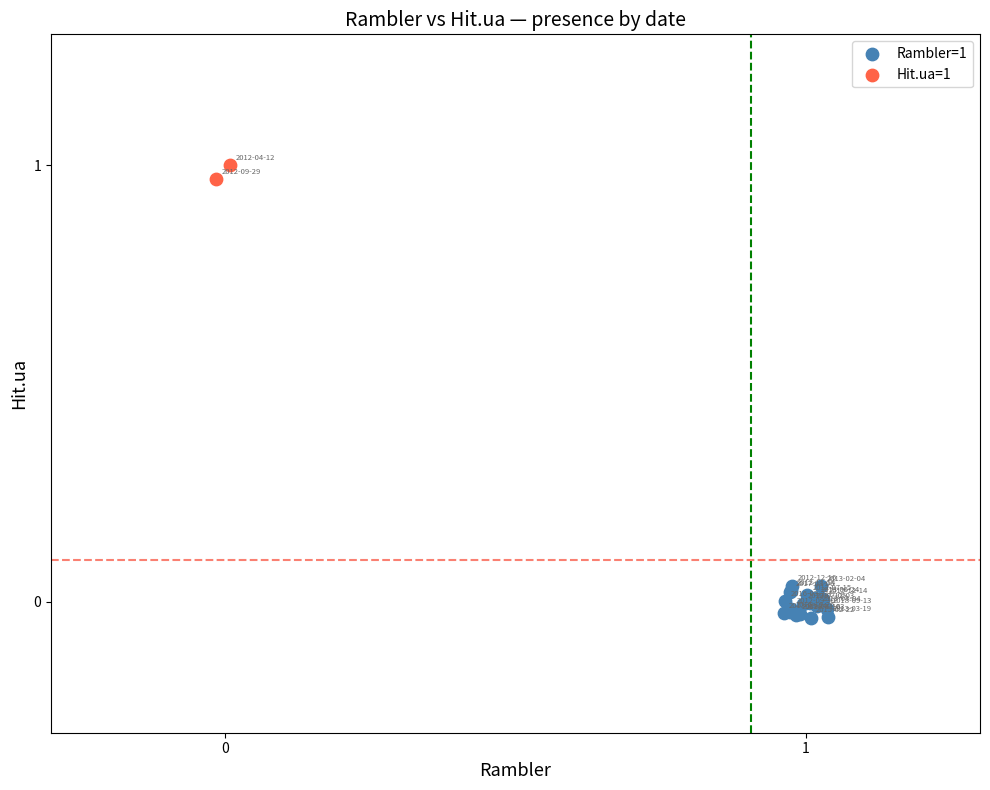

What are all the series names shown in the legend?

Rambler=1, Hit.ua=1